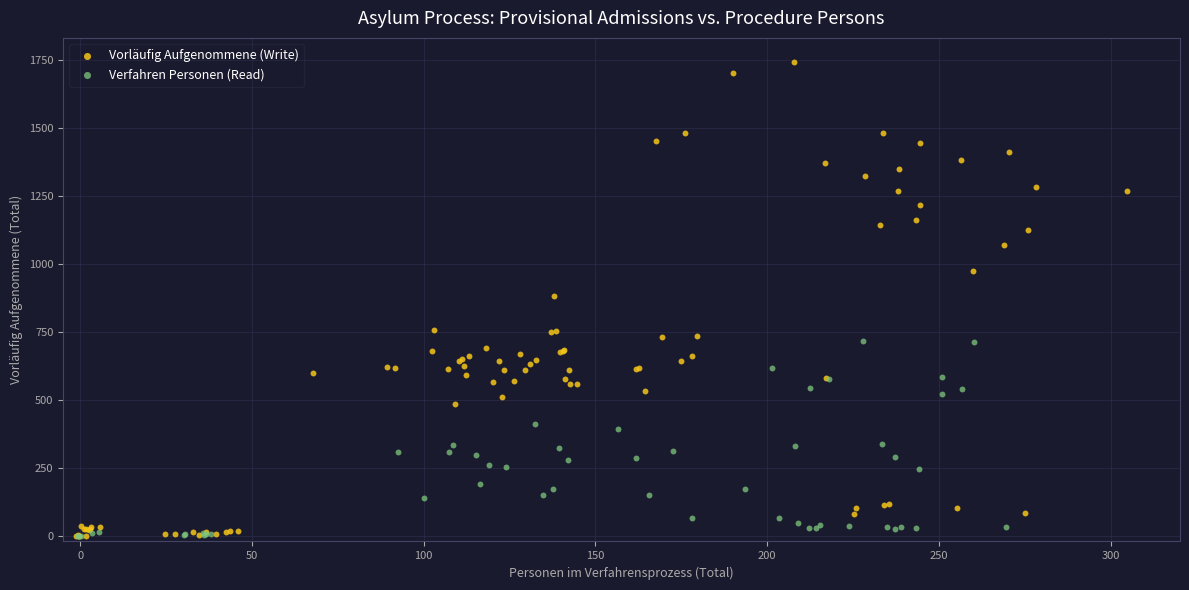

Which series has the widest spread of Y values?

Vorläufig Aufgenommene (Write)